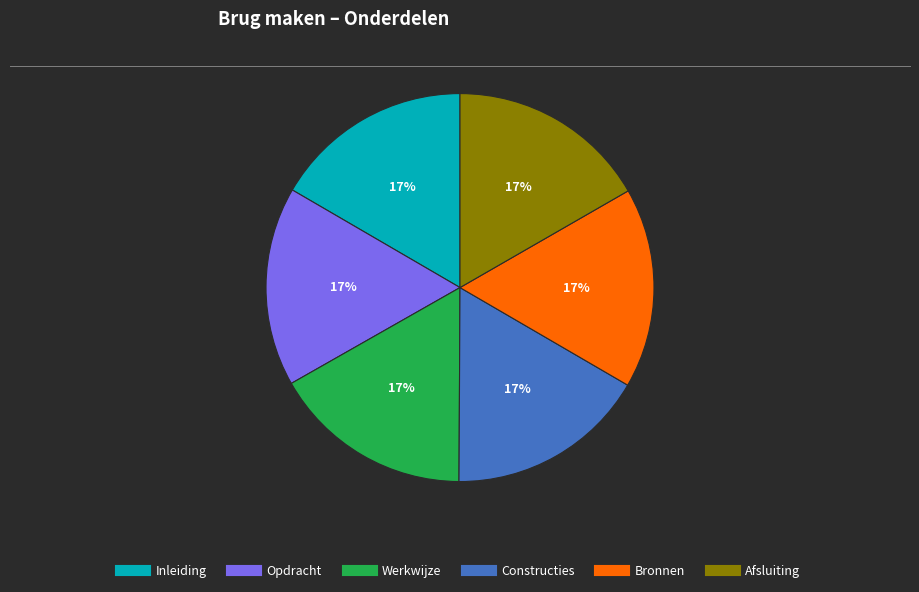

Does Bronnen account for over 50% of the chart?

No